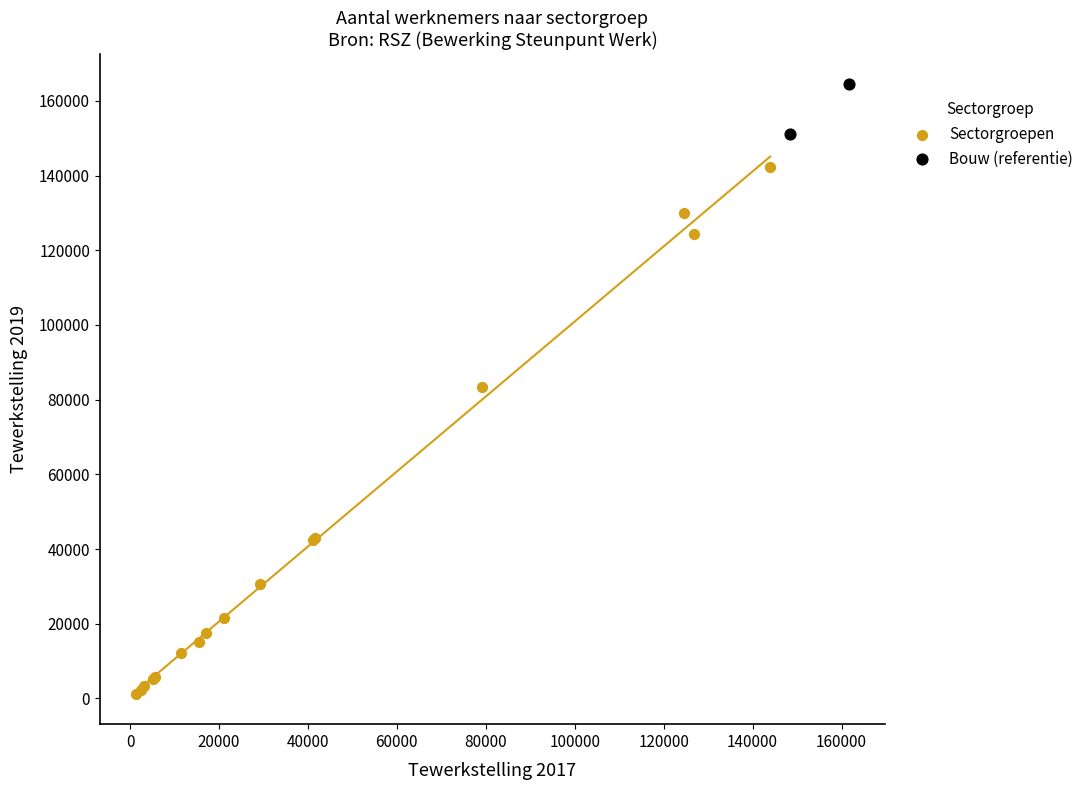

Which series reaches the maximum Y coordinate?

Bouw (referentie)